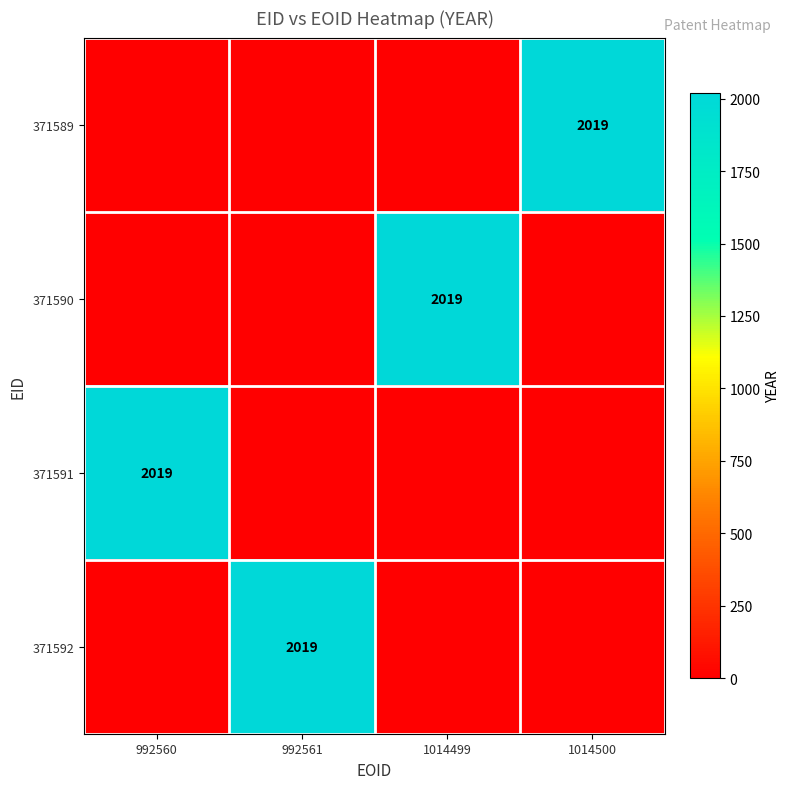

True or false: 371590 has a value of 2019 at 1014499.

True